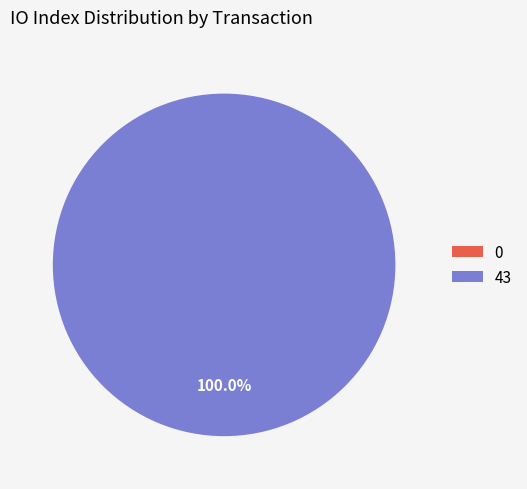

To the nearest percent, what is the difference between the largest and smallest slice percentages?

100%